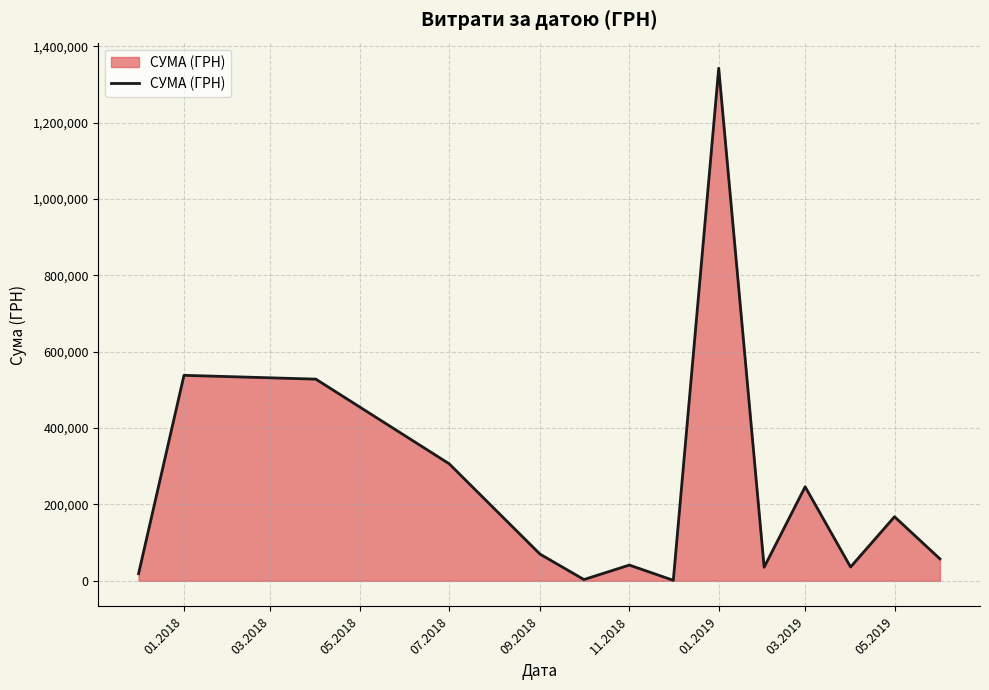

What is the maximum value shown in the chart?

1342648.9